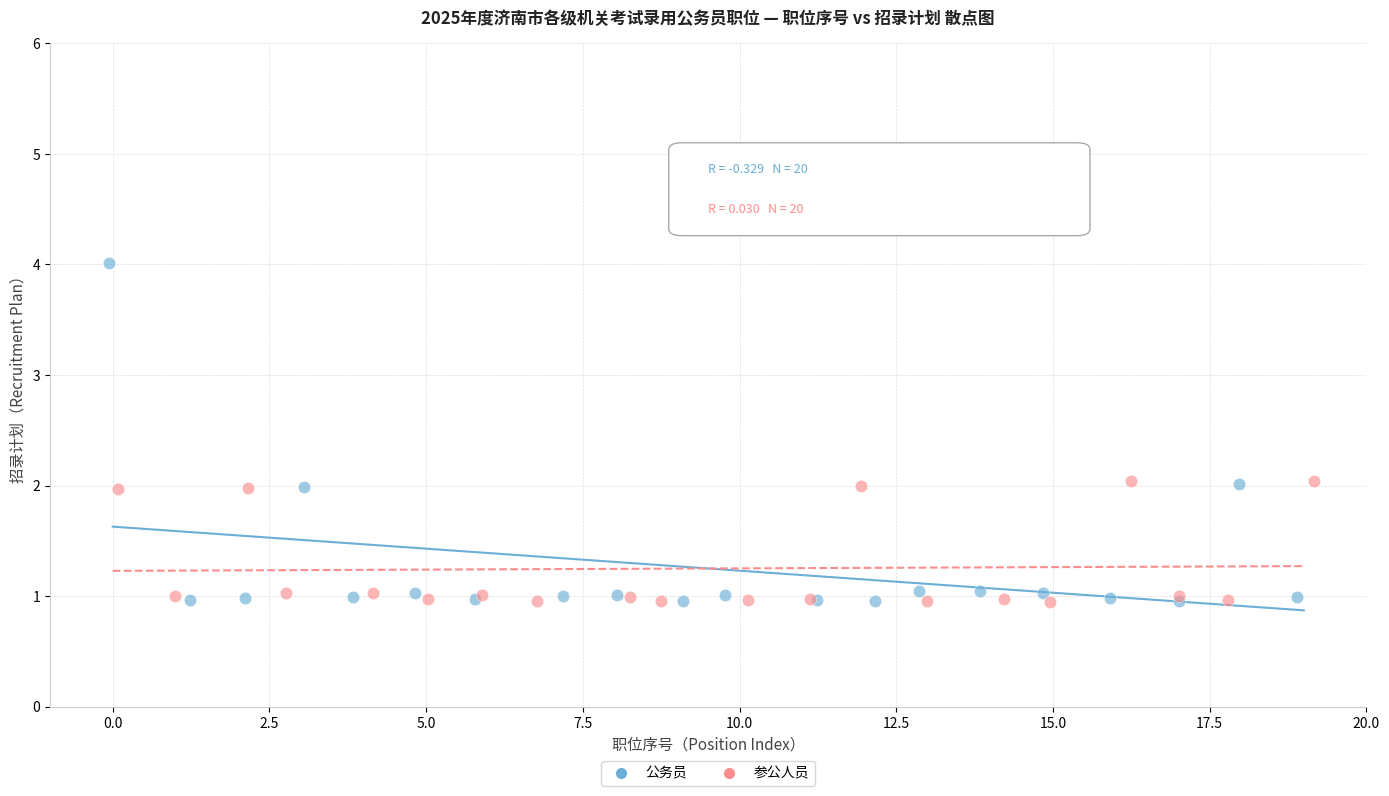

Which series reaches the maximum Y coordinate?

公务员